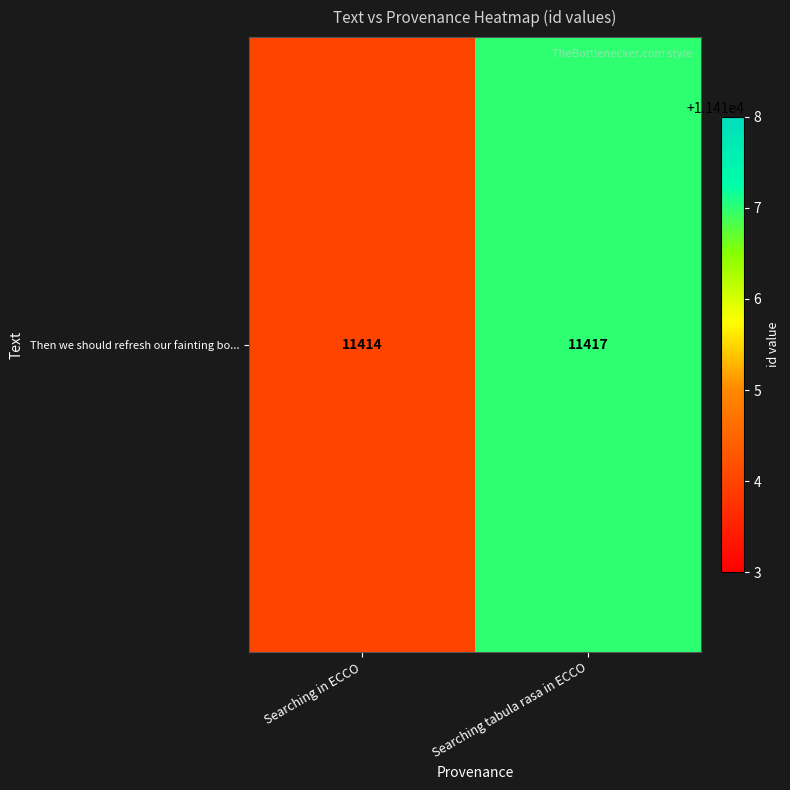

Between Searching in ECCO and Searching tabula rasa in ECCO, which is larger?

Searching tabula rasa in ECCO